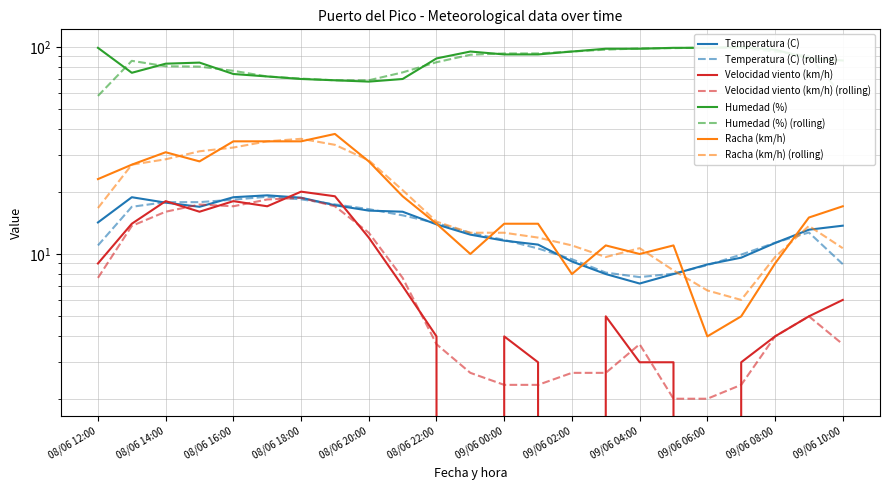

What is the total value across all series at 08/06 14:00?

149.7